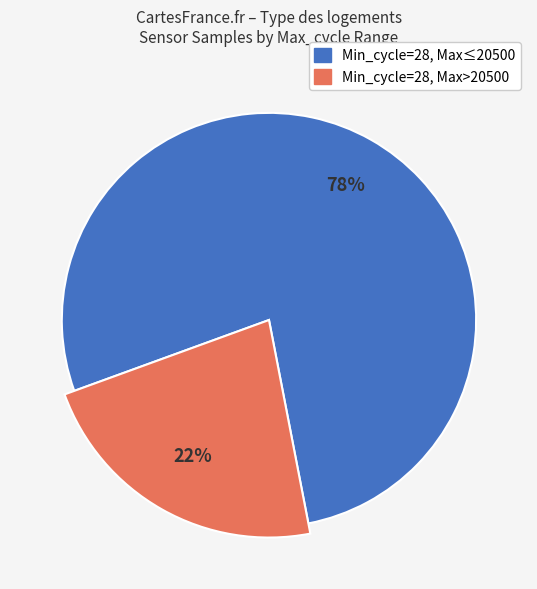

Is 18 the majority of the pie?

No